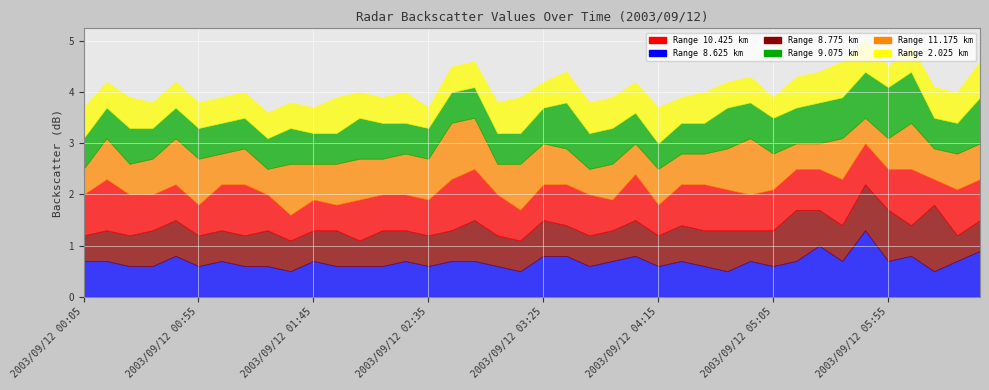

How many intersections are there between 11.175 and 9.075?

7